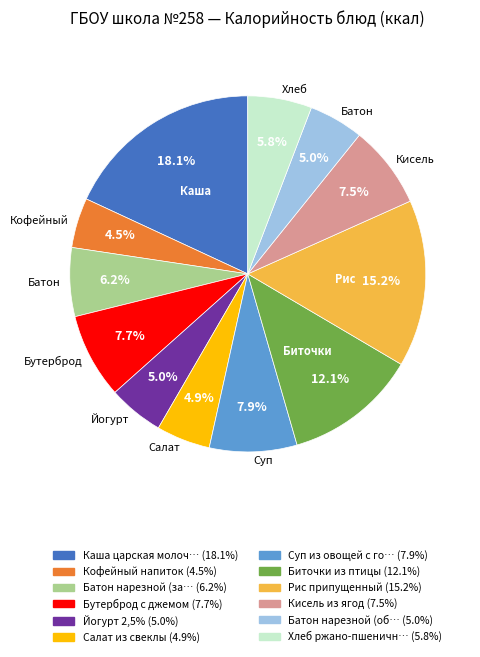

Does any single category account for the majority?

No